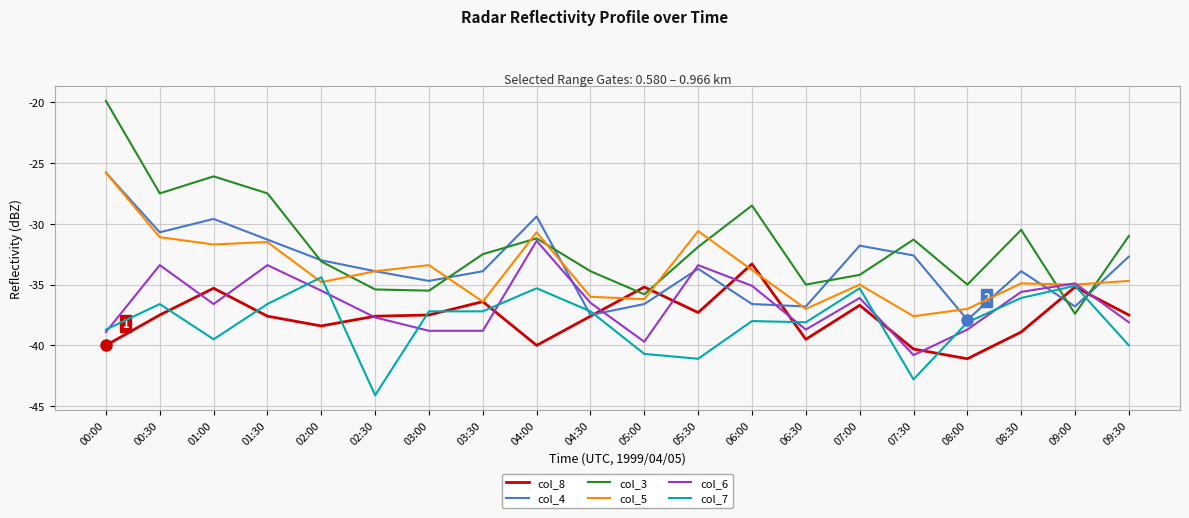

Which series has the largest total across all categories?

col_3